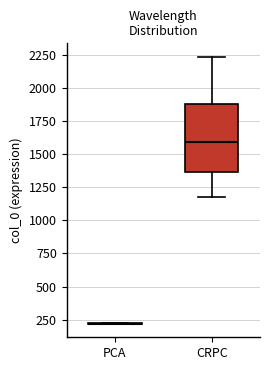

Where is the lower edge of the box for CRPC on the y-axis? The values are not printed on the chart, so give them approximately, as read against the axis.

1350